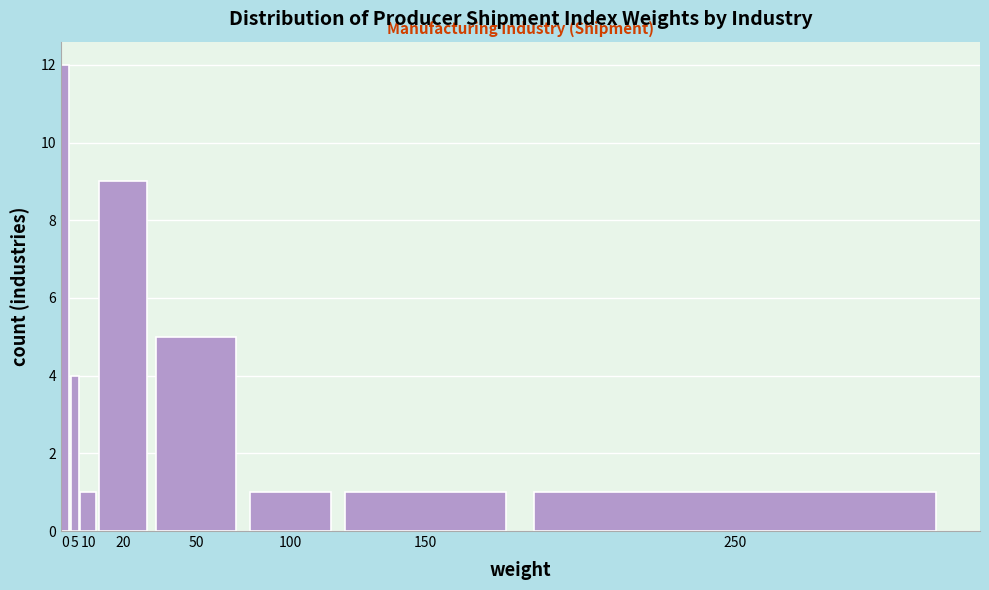

Reading left to right, extract all data points from this chart.

0=12	5=4	10=1	20=9	50=5	100=1	150=1	250=1